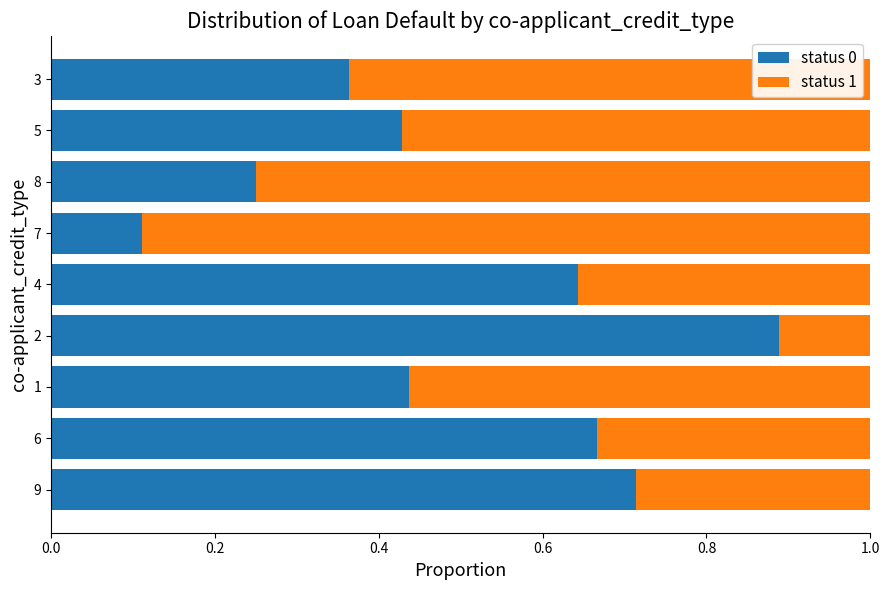

Count the status 0 values in the range 0 to 1.

9